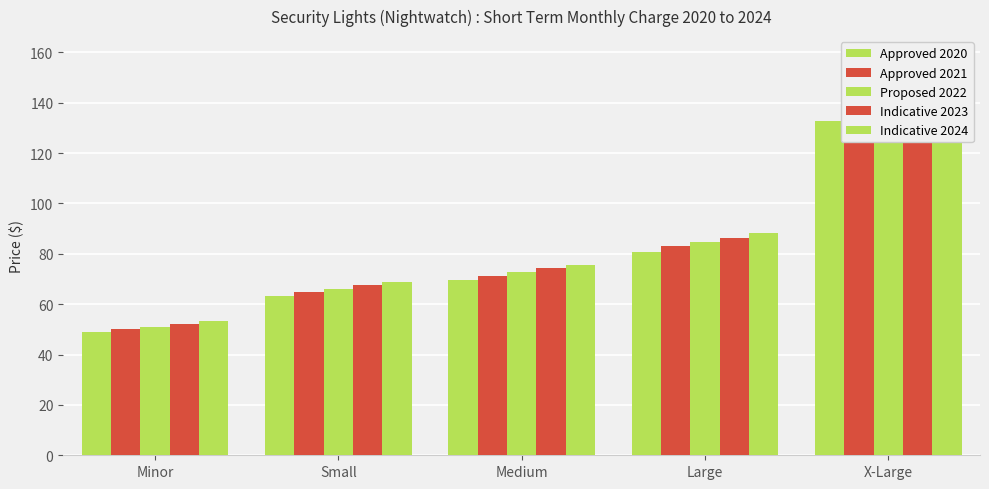

Is it true that Approved 2021 equals 82.5 at Minor?

False